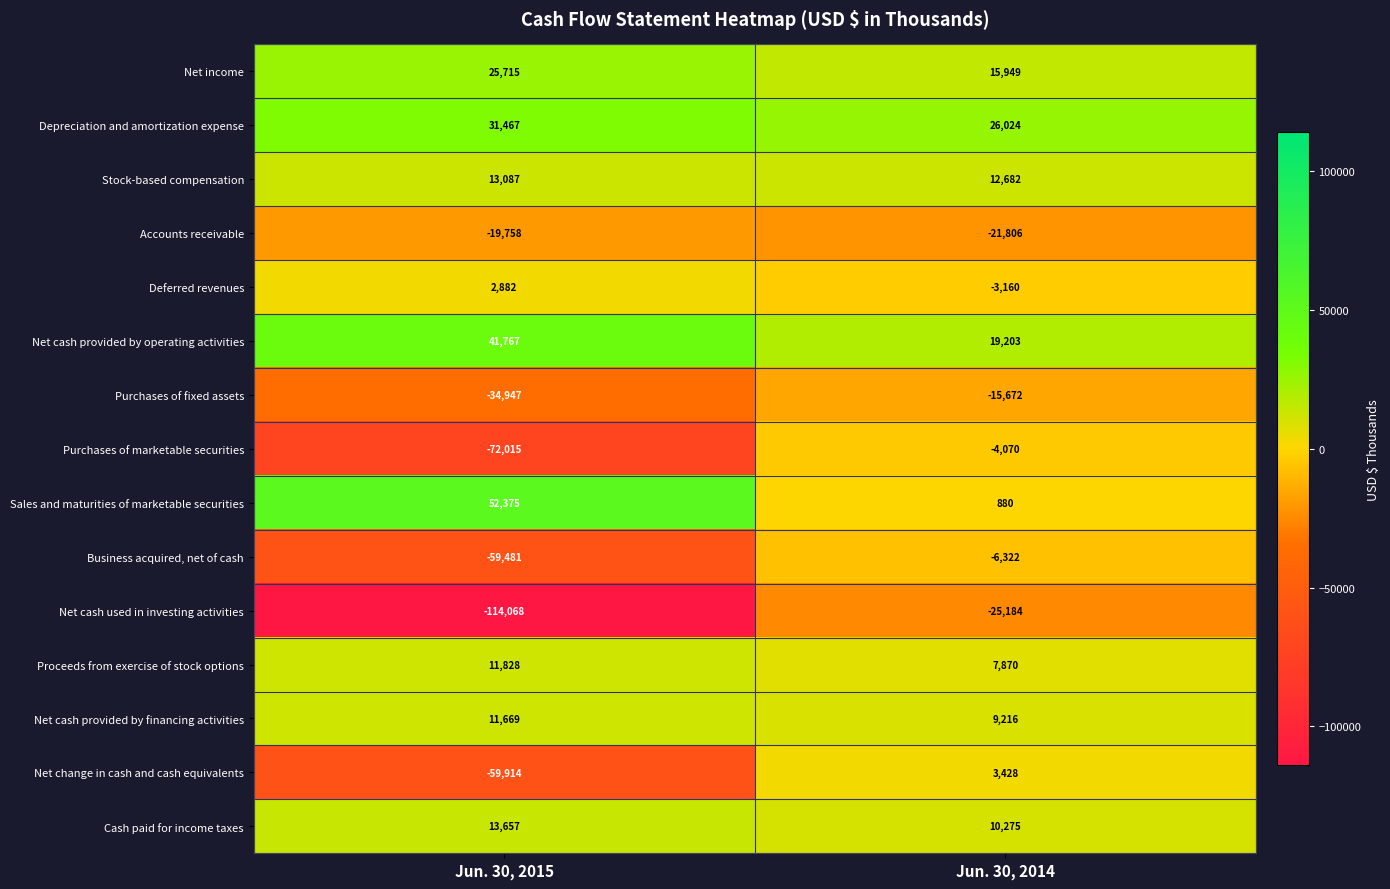

True or false: Proceeds from exercise of stock options has a value of 7870 at Jun. 30, 2014.

True